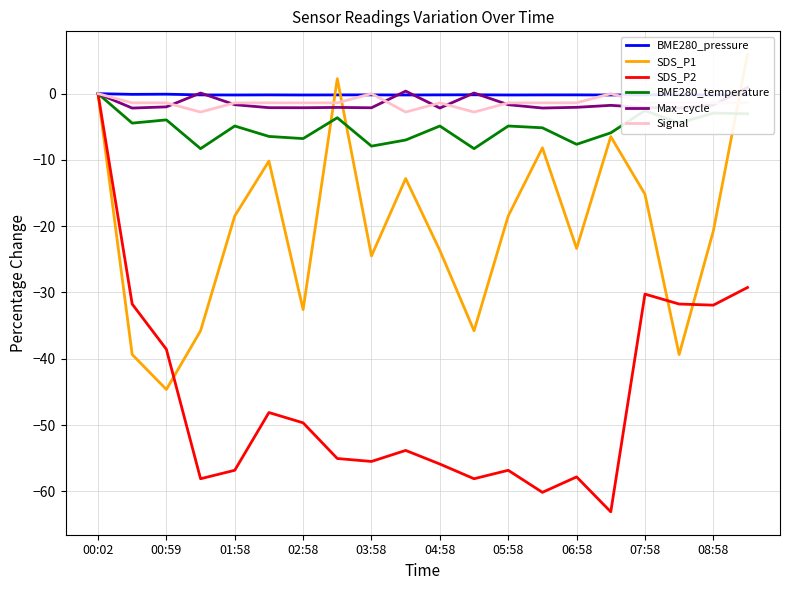

How many interior local peaks does the SDS_P1 series have?

5